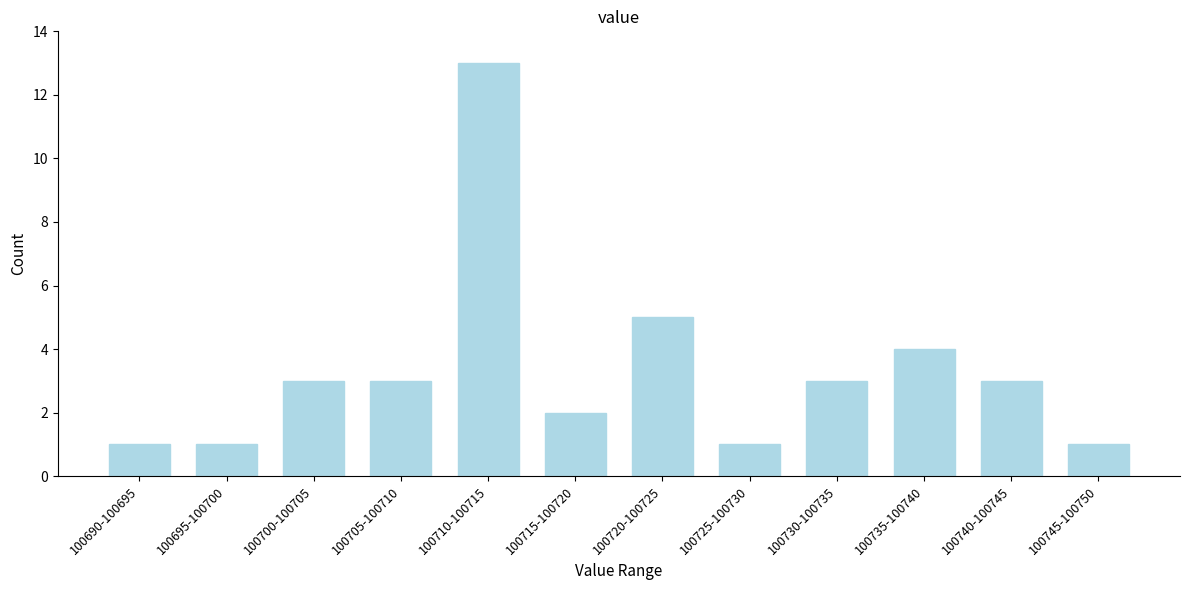

Reading left to right, list all the values displayed in this chart.

1	1	3	3	13	2	5	1	3	4	3	1